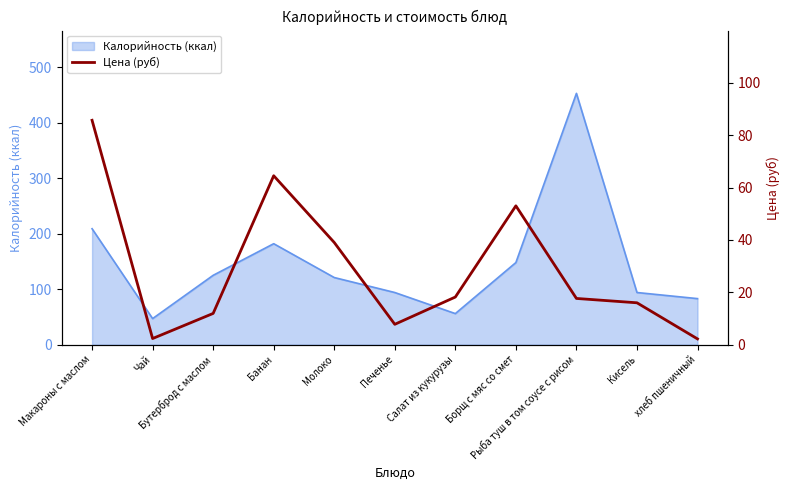

What is the change in value from Бутерброд с маслом to хлеб пшеничный?

-9.7